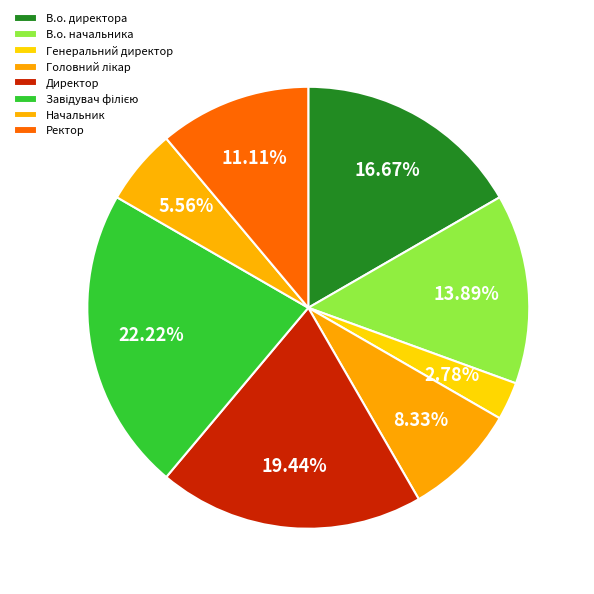

To the nearest percent, what portion does Генеральний директор represent?

3%